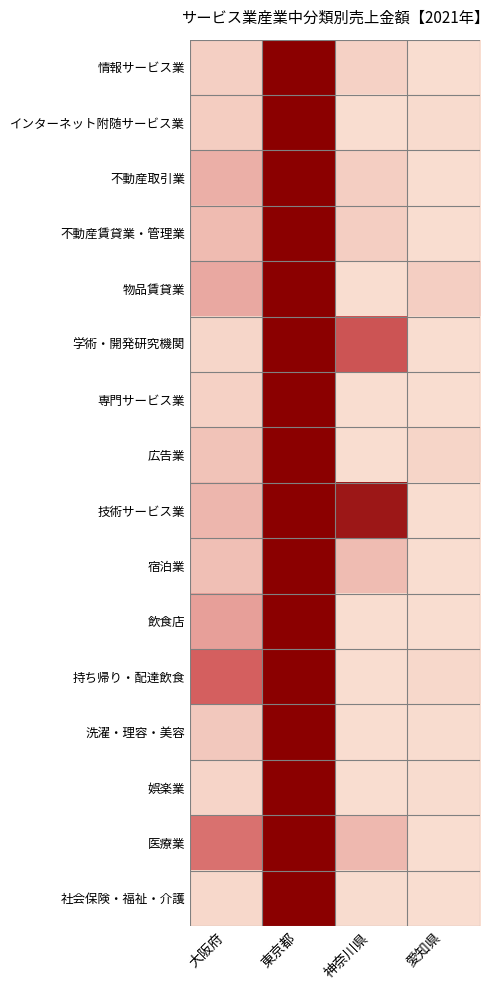

Reading left to right, transcribe all the data shown in this chart.

情報サービス業: 大阪府=0.1	東京都=1.0	神奈川県=0.0	愛知県=0.0
インターネット附随サービス業: 大阪府=0.1	東京都=1.0	神奈川県=0.0	愛知県=0.0
不動産取引業: 大阪府=0.2	東京都=1.0	神奈川県=0.1	愛知県=0.0
不動産賃貸業・管理業: 大阪府=0.1	東京都=1.0	神奈川県=0.1	愛知県=0.0
物品賃貸業: 大阪府=0.2	東京都=1.0	神奈川県=0.0	愛知県=0.1
学術・開発研究機関: 大阪府=0.0	東京都=1.0	神奈川県=0.6	愛知県=0.0
専門サービス業: 大阪府=0.0	東京都=1.0	神奈川県=0.0	愛知県=0.0
広告業: 大阪府=0.1	東京都=1.0	神奈川県=0.0	愛知県=0.0
技術サービス業: 大阪府=0.2	東京都=1.0	神奈川県=0.9	愛知県=0.0
宿泊業: 大阪府=0.1	東京都=1.0	神奈川県=0.1	愛知県=0.0
飲食店: 大阪府=0.2	東京都=1.0	神奈川県=0.0	愛知県=0.0
持ち帰り・配達飲食: 大阪府=0.5	東京都=1.0	神奈川県=0.0	愛知県=0.0
洗濯・理容・美容: 大阪府=0.1	東京都=1.0	神奈川県=0.0	愛知県=0.0
娯楽業: 大阪府=0.0	東京都=1.0	神奈川県=0.0	愛知県=0.0
医療業: 大阪府=0.4	東京都=1.0	神奈川県=0.1	愛知県=0.0
社会保険・福祉・介護: 大阪府=0.0	東京都=1.0	神奈川県=0.0	愛知県=0.0